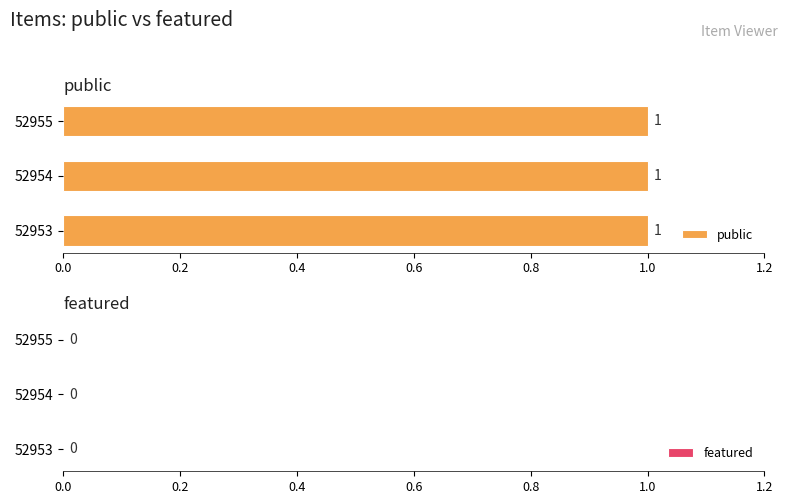

At how many categories does at least one series exceed 0?

3